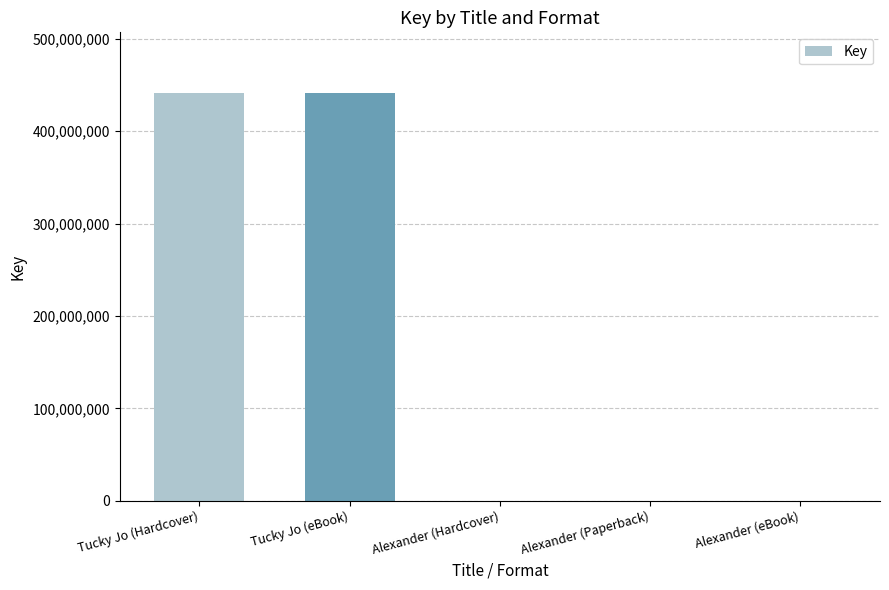

What is the sum of the values at Tucky Jo (Hardcover) and Alexander (Paperback)?

440963750